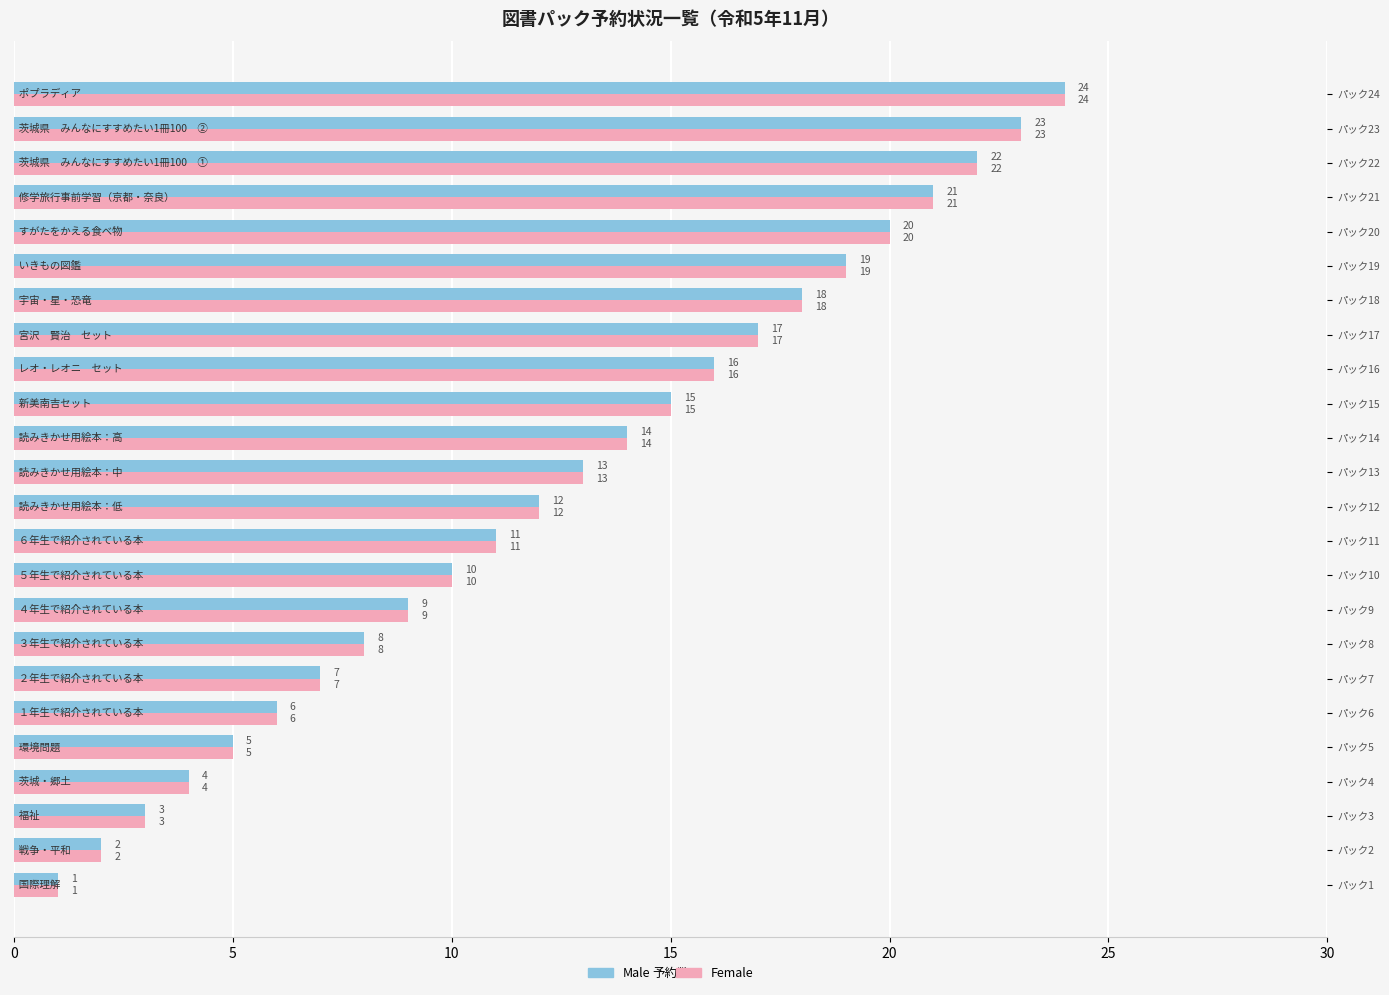

At which label is Male closest to 12?

パック12